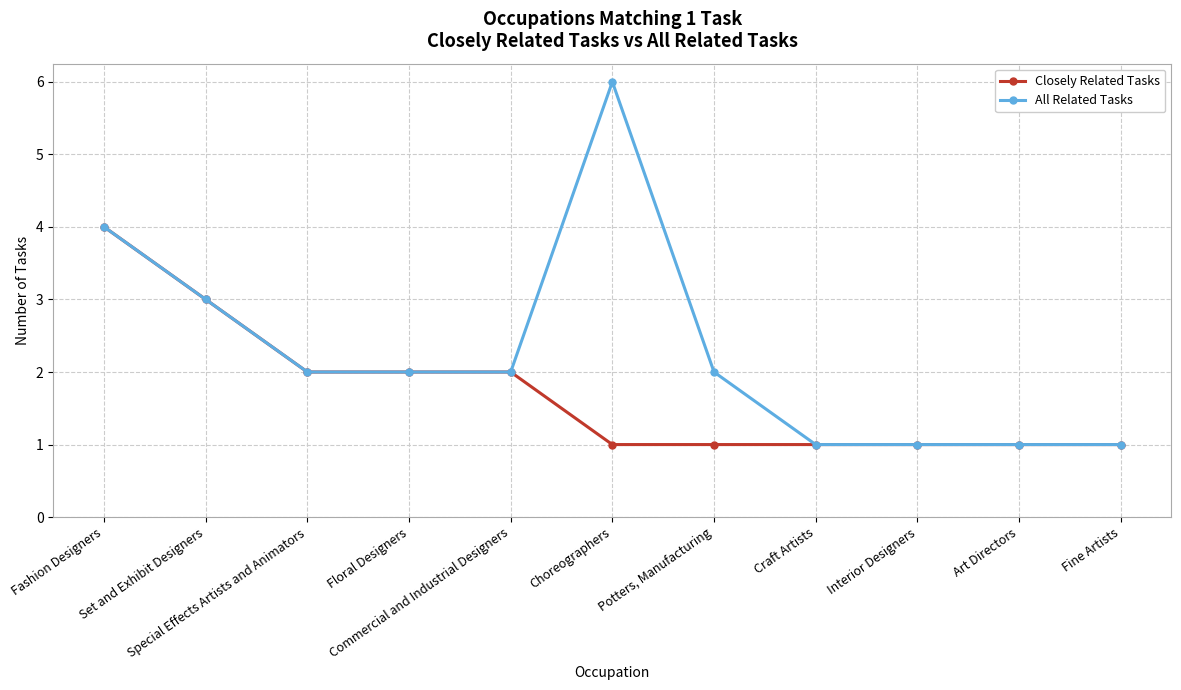

How many lines are shown in the chart?

2